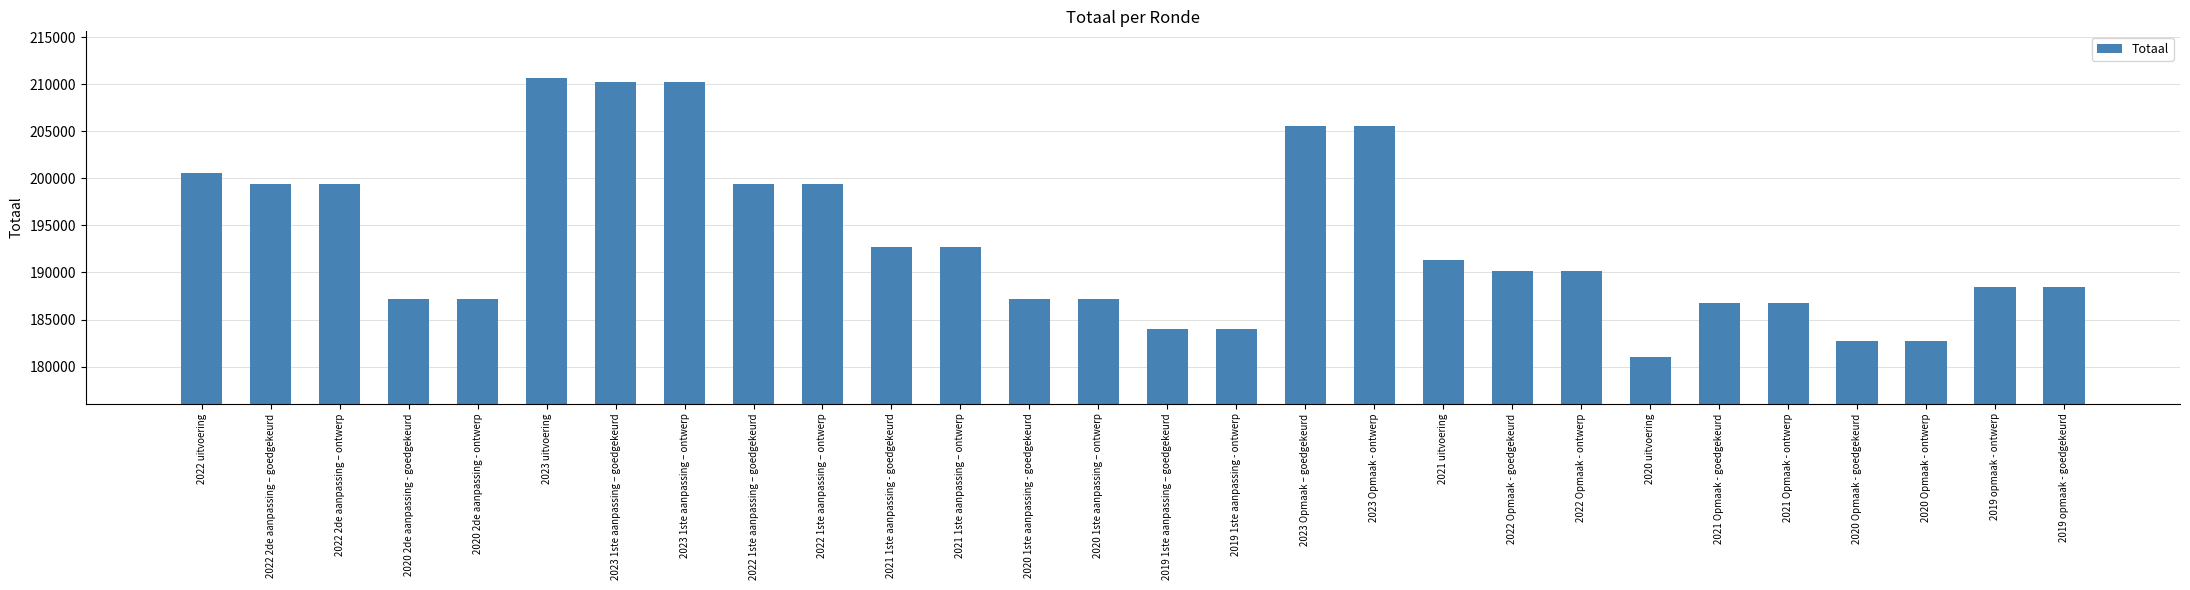

What is the approximate value at 2023 1ste aanpassing – goedgekeurd?

210281